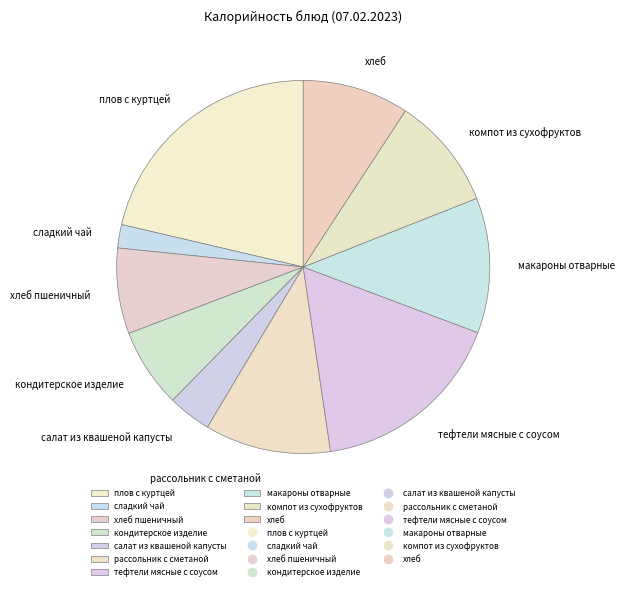

Is the sum of хлеб пшеничный and хлеб greater than half?

No